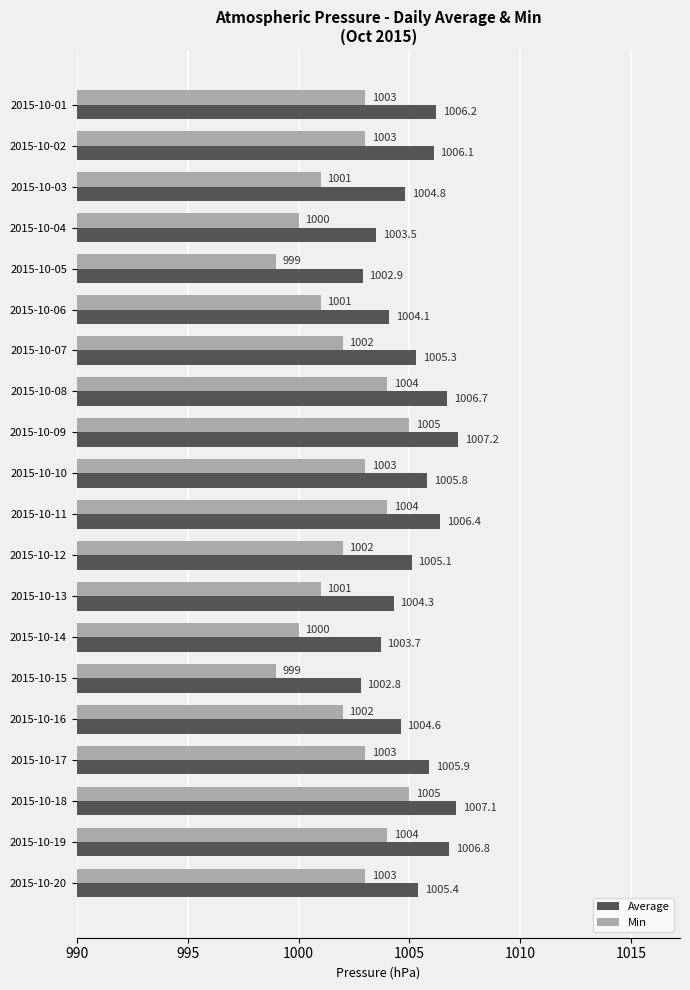

Count the number of data series in this chart.

2